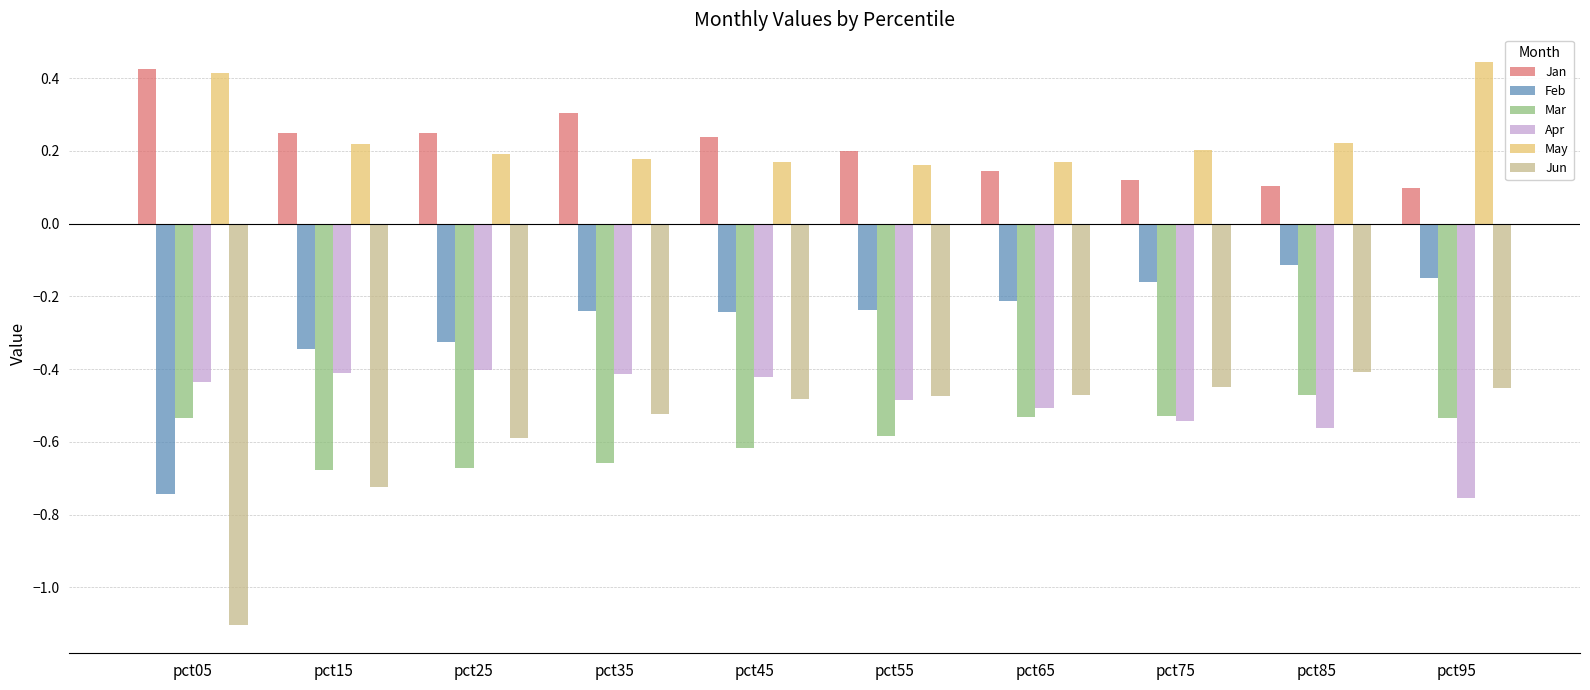

Is it true that Feb equals -0.0 at pct85?

False